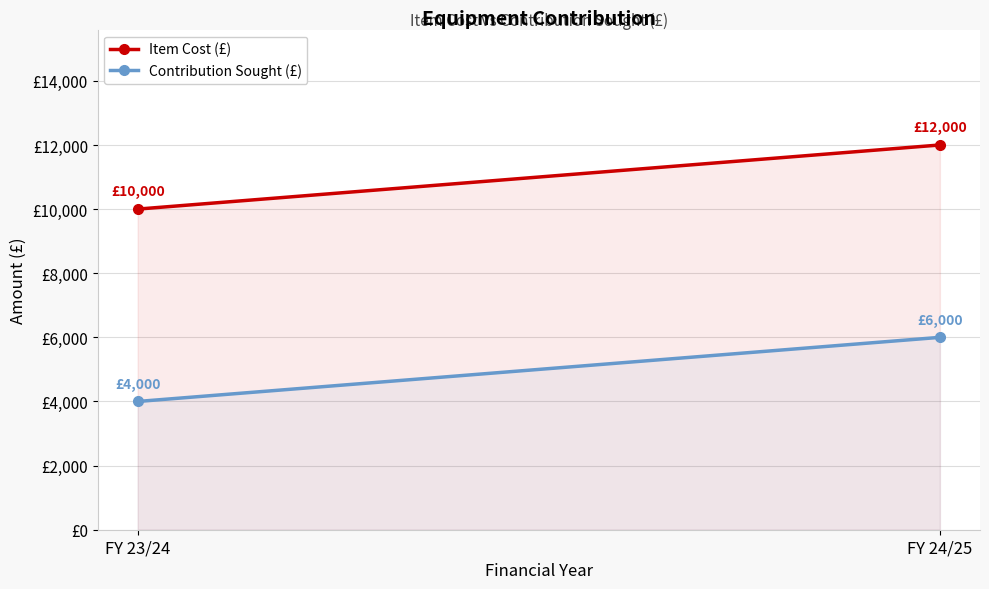

Reading right to left, what are all the values shown in this chart?

Item Cost (£): 12000	10000
Contribution Sought (£): 6000	4000